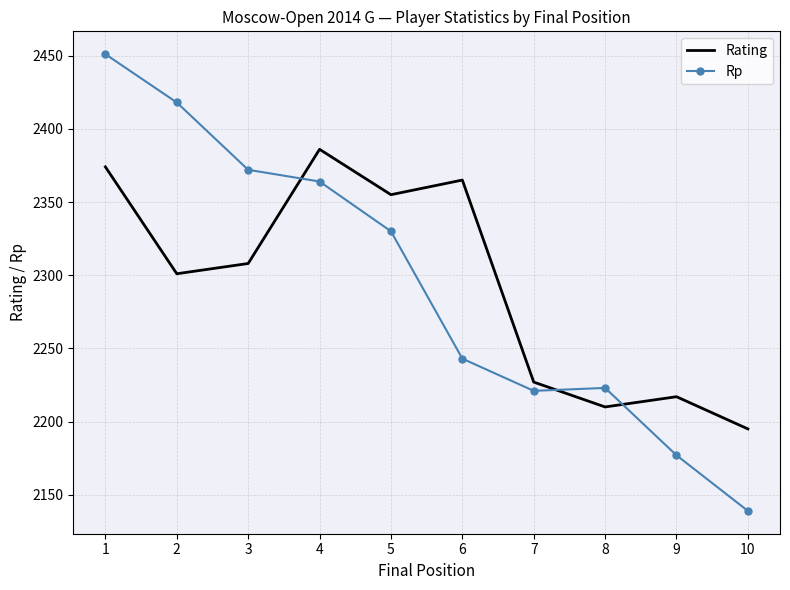

Read the Rp value at 8.

2223